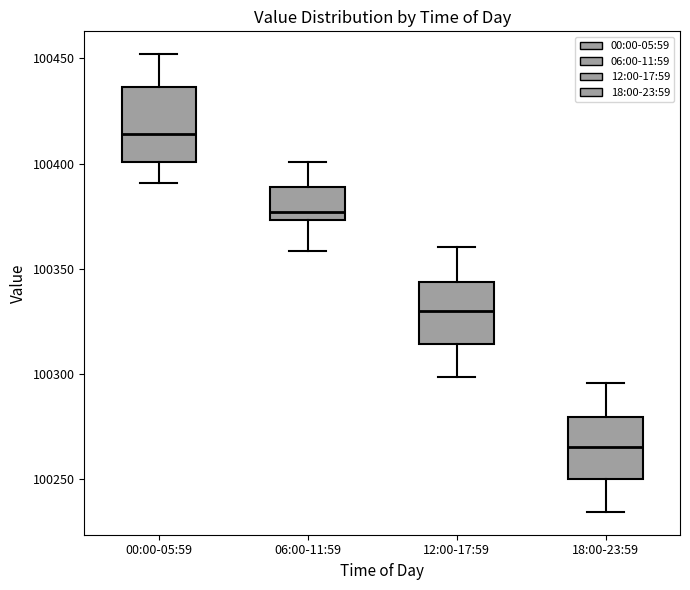

Reading left to right, read every box against the y-axis: the position of its median line, the range the box covers, and the ends of its whiskers. The values are not printed on the chart, so give them approximately, as read against the axis.

00:00-05:59: median 100415, box 100400 to 100435, whiskers 100390 to 100450
06:00-11:59: median 100375 (just above the box's lower edge), box 100375 to 100390, whiskers 100360 to 100400
12:00-17:59: median 100330, box 100315 to 100345, whiskers 100300 to 100360
18:00-23:59: median 100265, box 100250 to 100280, whiskers 100235 to 100295